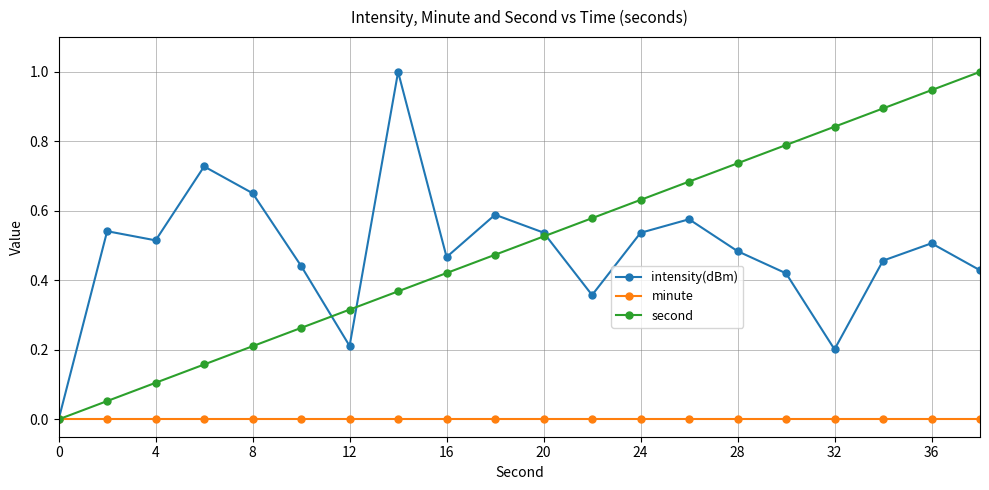

How many interior local peaks does the intensity(dBm) series have?

6